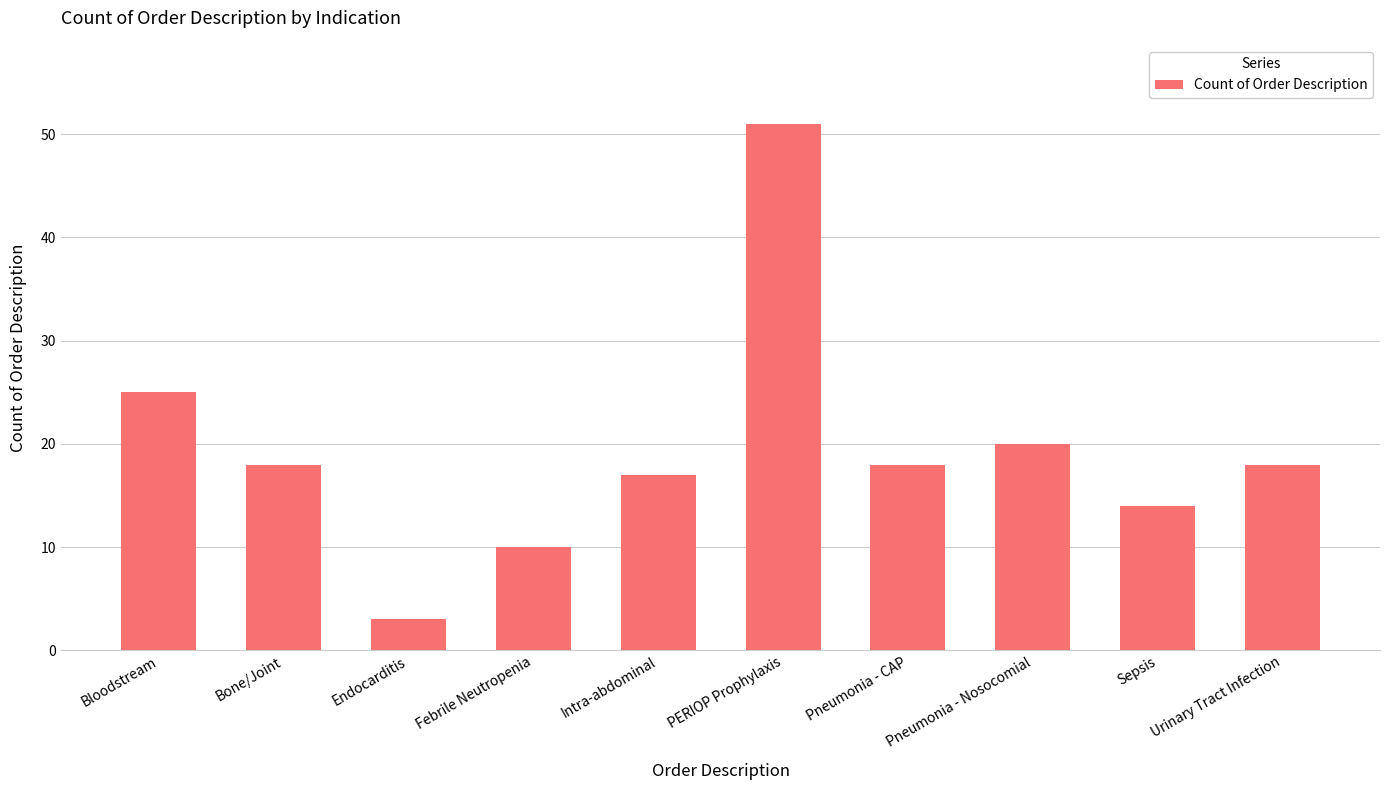

How many data points does each series have?

10